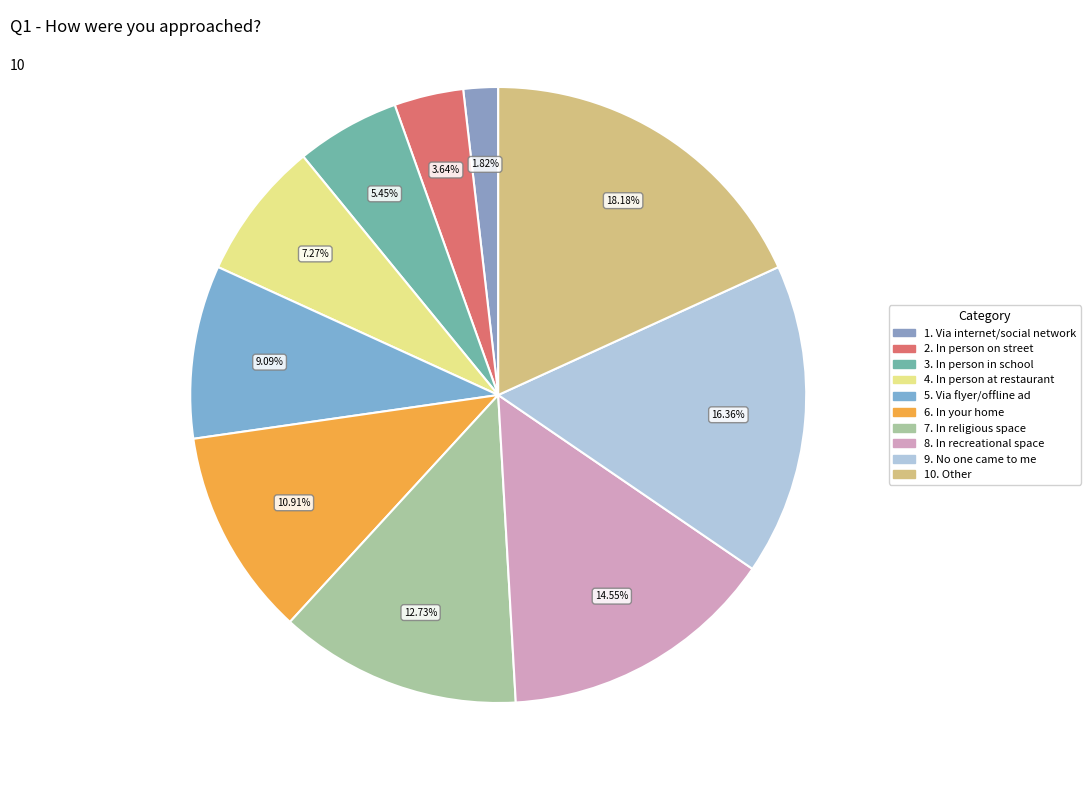

Count the number of slices in the pie.

10